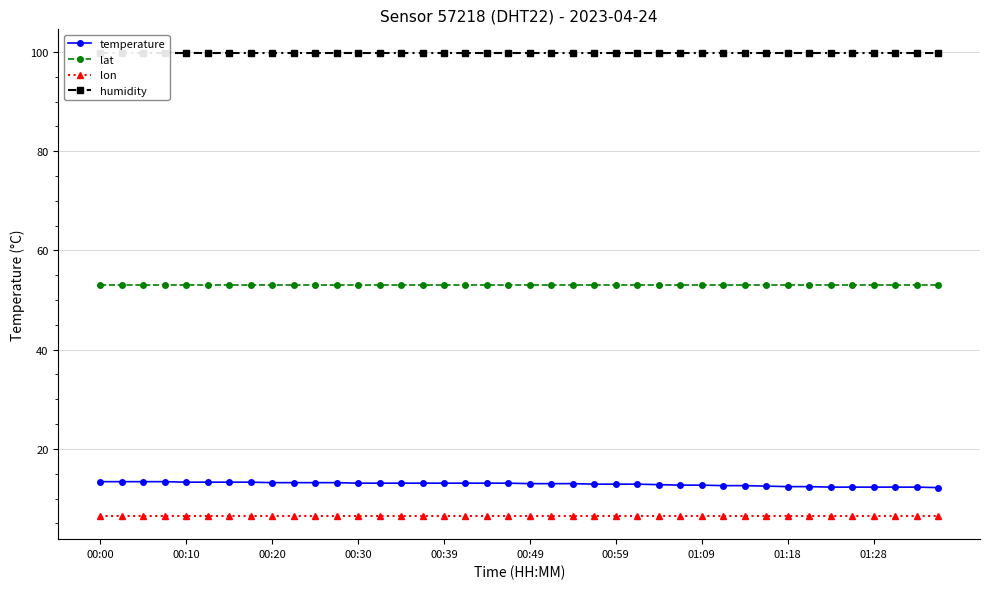

The value of temperature at 00:10 is 3.4. True or false?

False